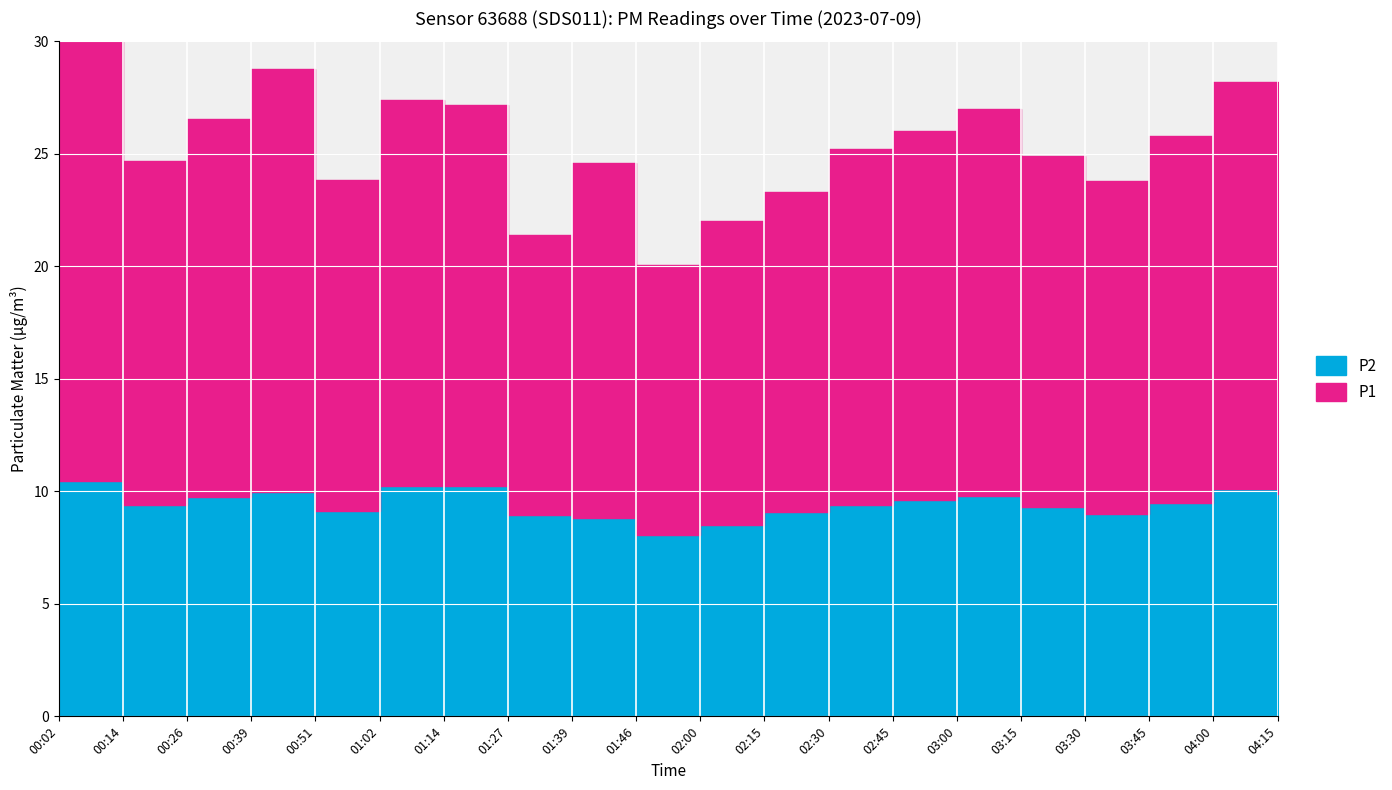

Is it true that P2 equals 2.0 at 03:30?

False